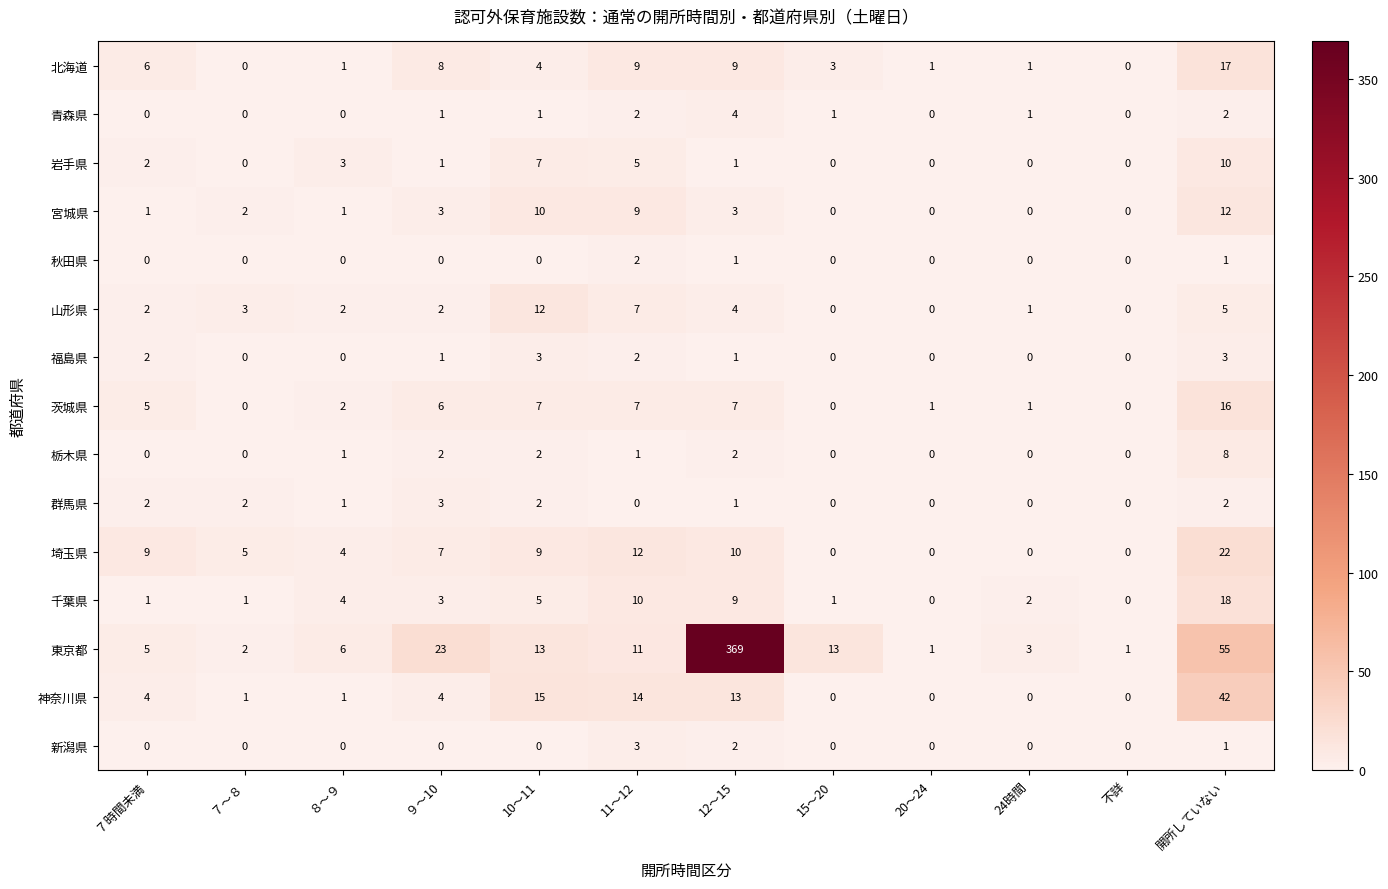

What is the greatest value displayed?

369